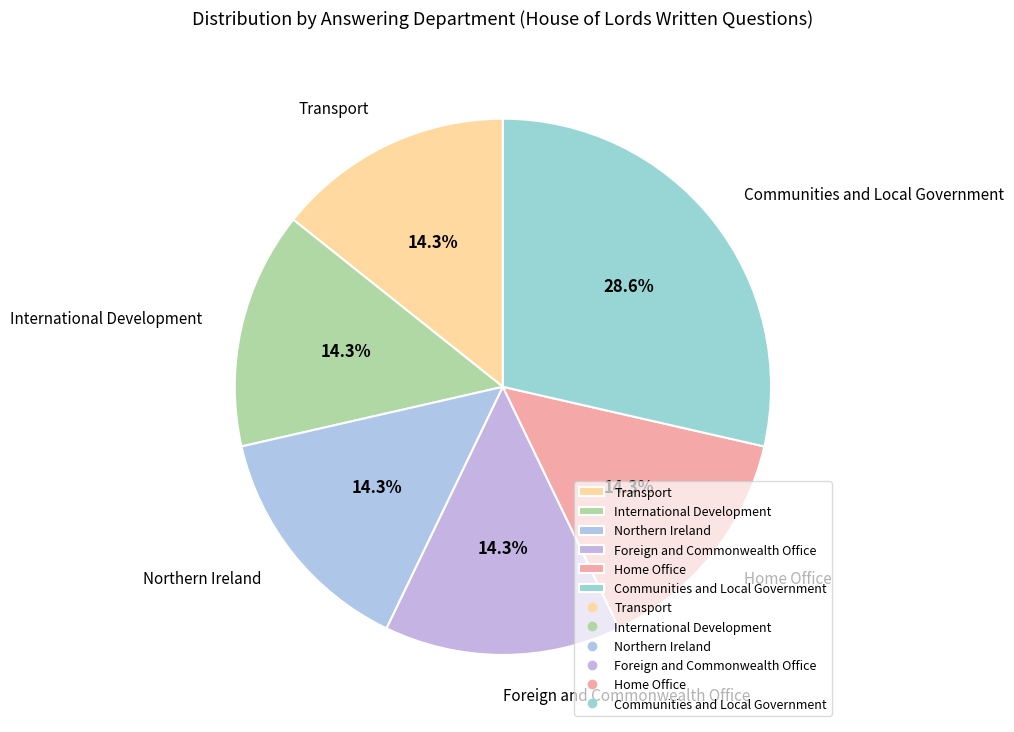

The Transport slice represents 9% of the pie. True or false?

False